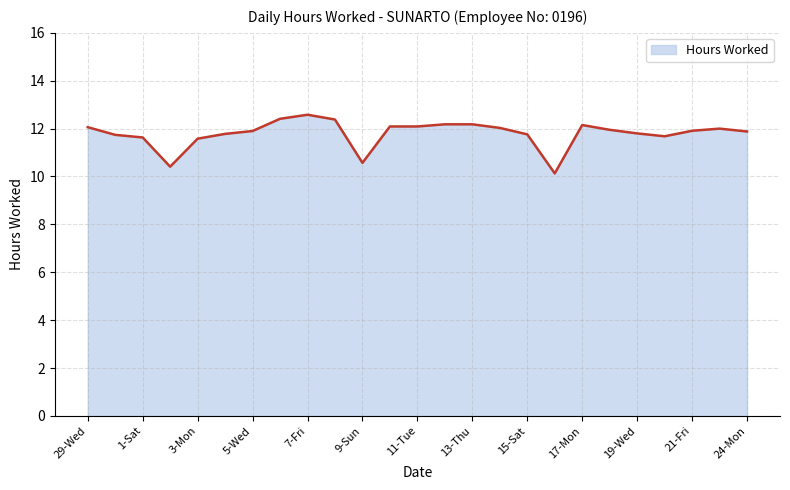

What is the minimum value shown in the chart?

10.1